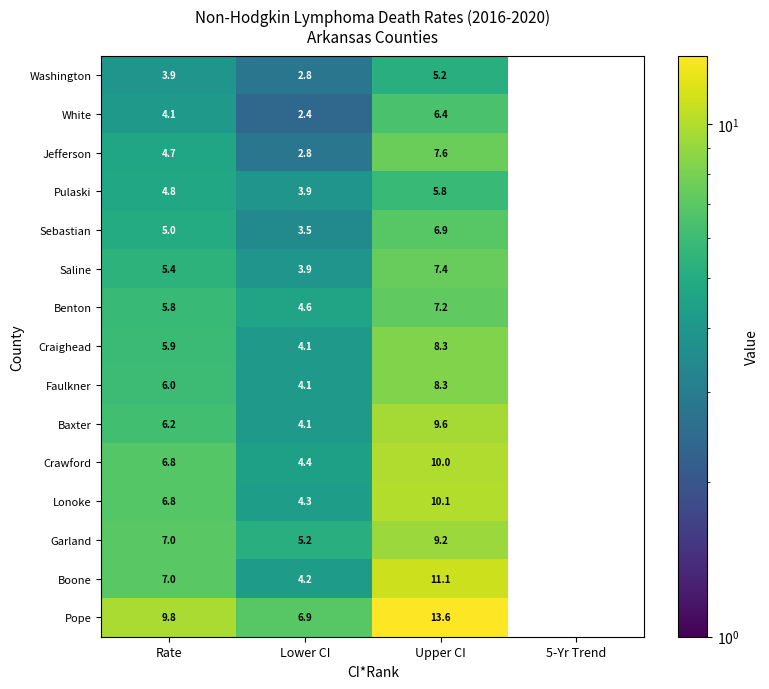

What is the sum of all Sebastian values?

13.6